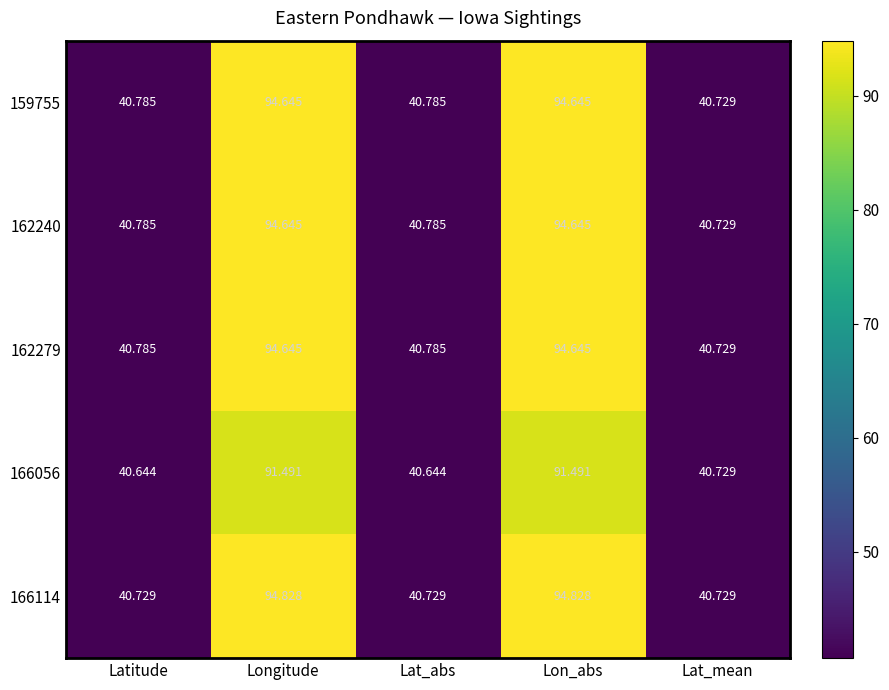

Which series has the largest range (max minus min)?

166114